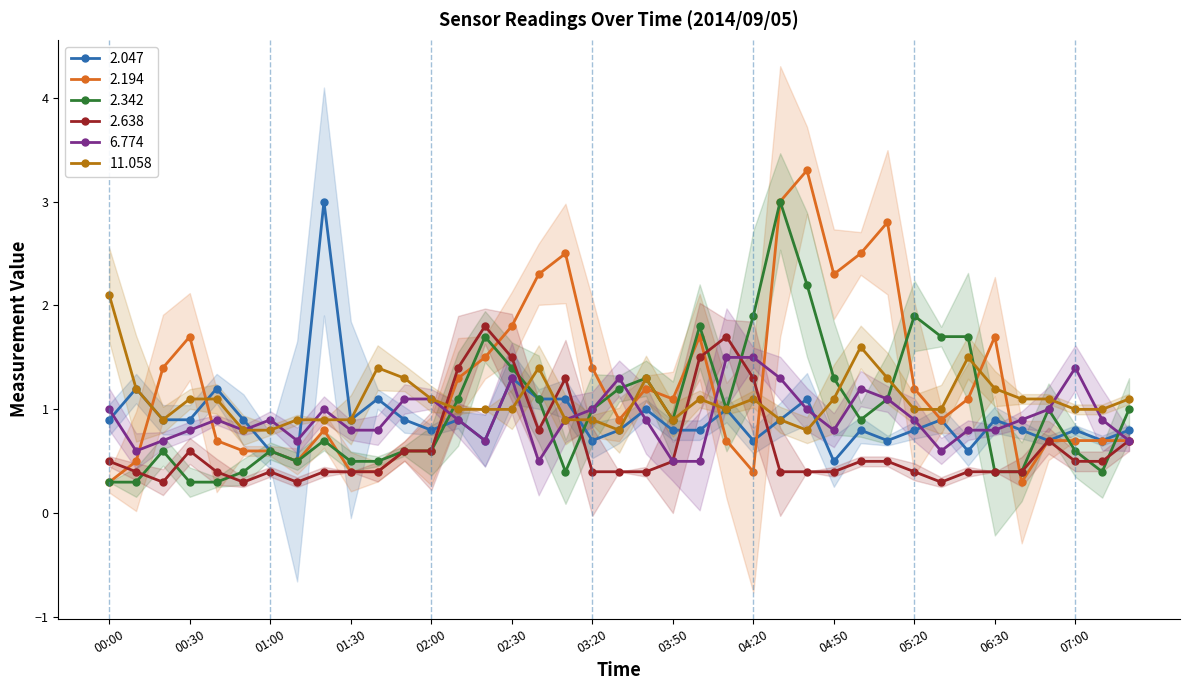

True or false: 2.047 and 11.058 cross at least once.

True